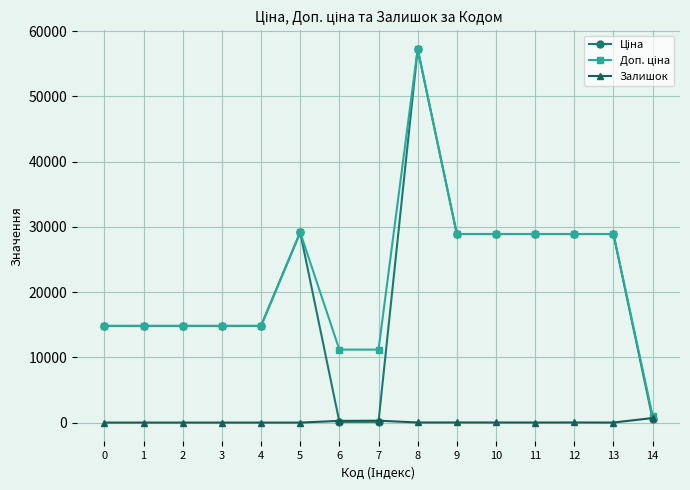

At which category is the sum across all series the highest?

8